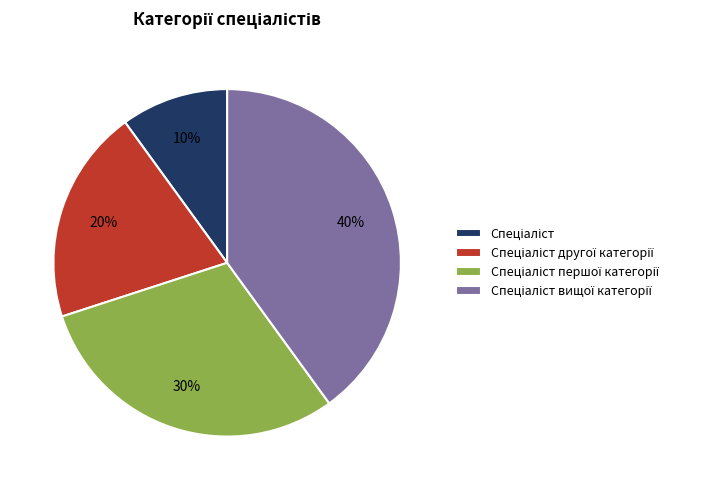

To the nearest percent, what is the average slice percentage?

25%